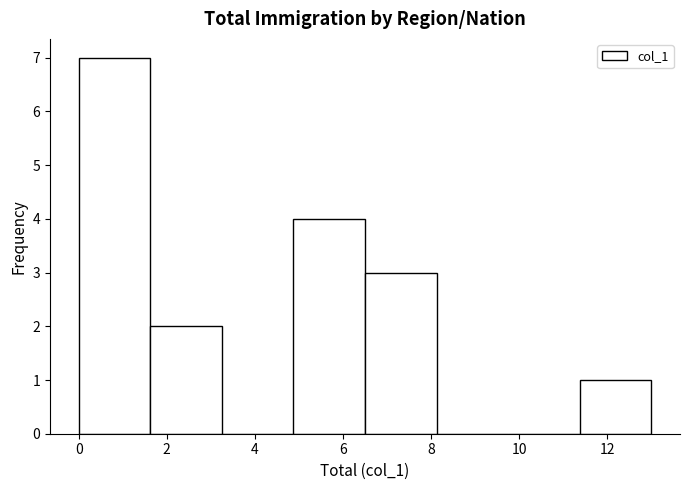

What is the height of the bar covering 11.4 to 13.0 on the x-axis? Neither the bar edges nor the heights are printed on the chart, so give them approximately, as read against the axes.

1